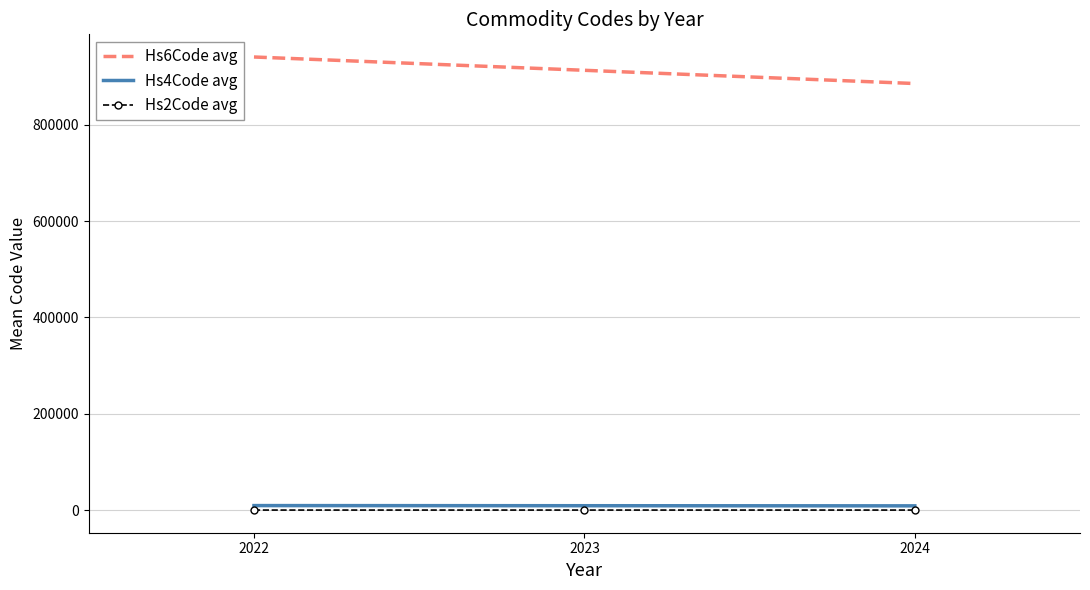

Rank the series by their maximum value, from lowest to highest.

Hs2Code avg, Hs4Code avg, Hs6Code avg